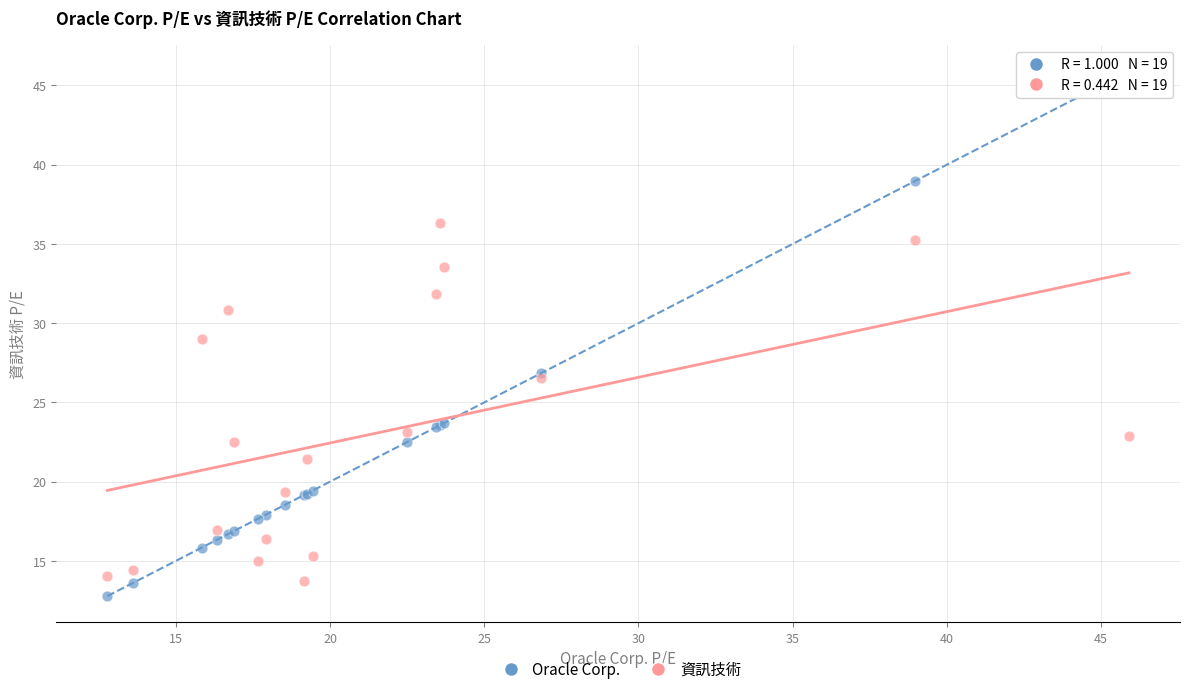

What is the X range (max minus min) for the scatter plot?

33.1